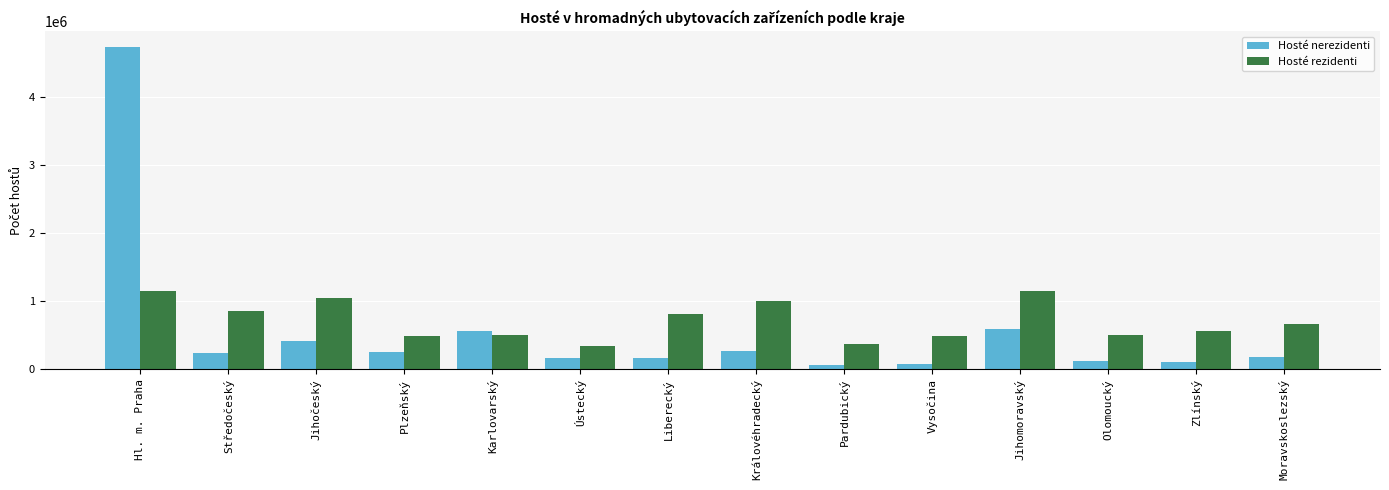

The value of Hosté rezidenti at Olomoucký is 172838. True or false?

False